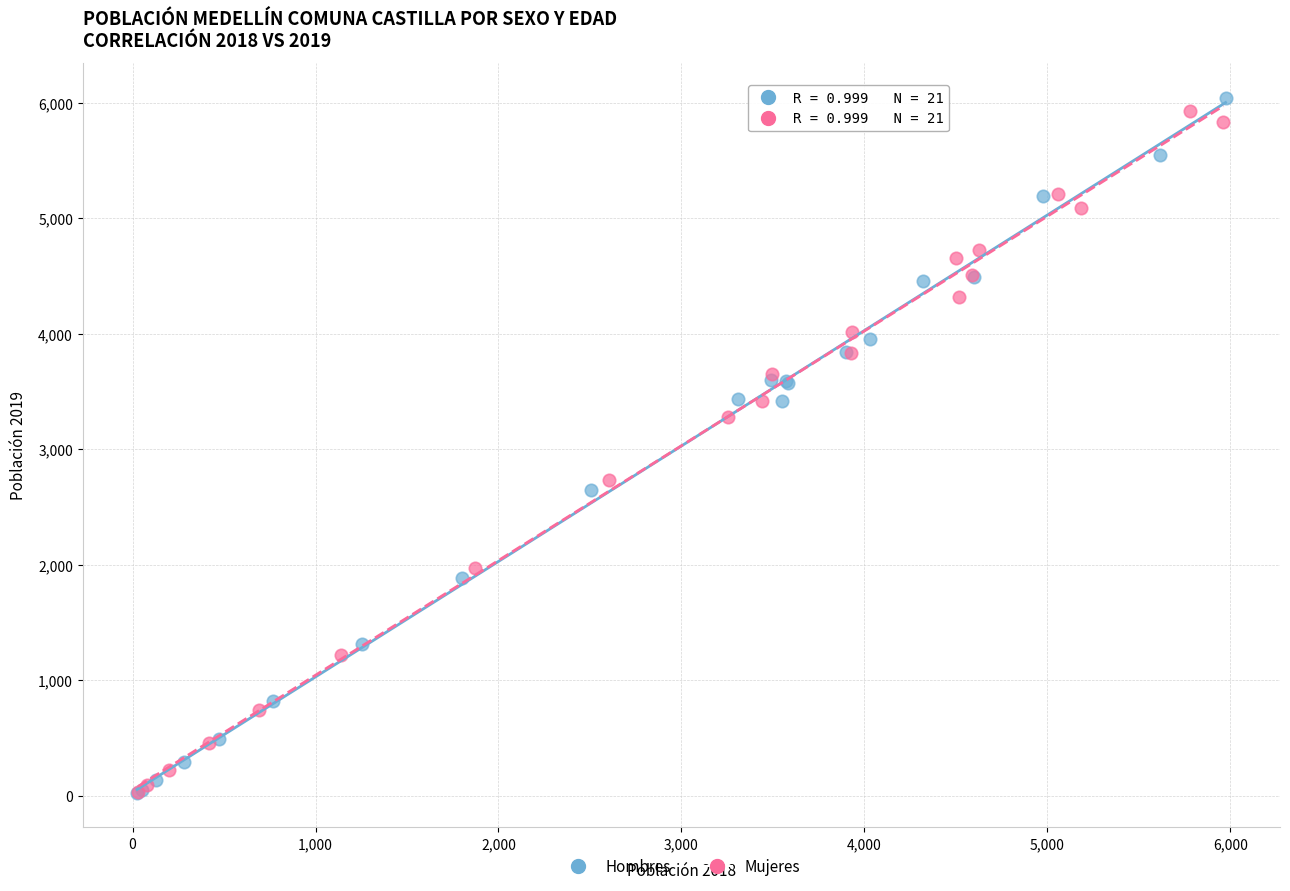

What are all the series names shown in the legend?

Hombres, Mujeres